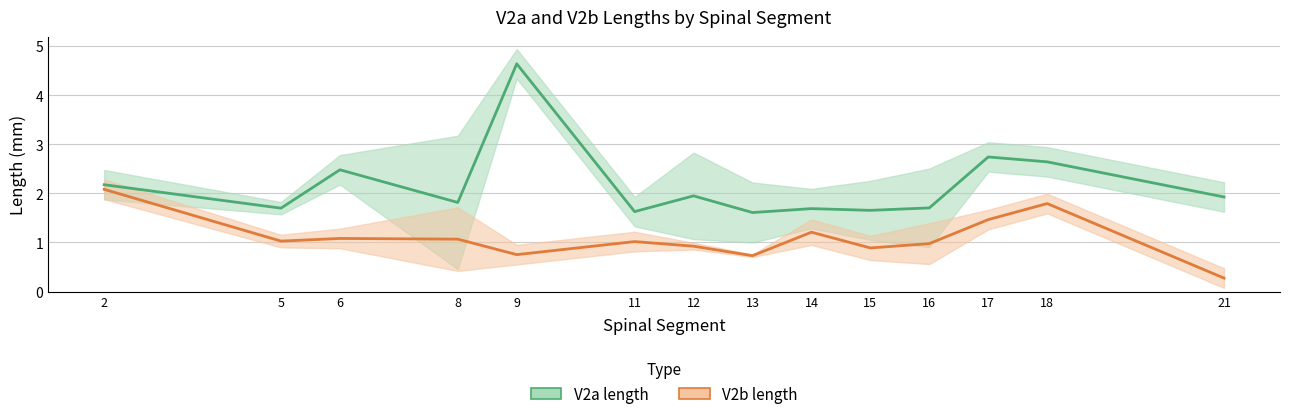

What is the difference between the highest and lowest values at 18?

0.8